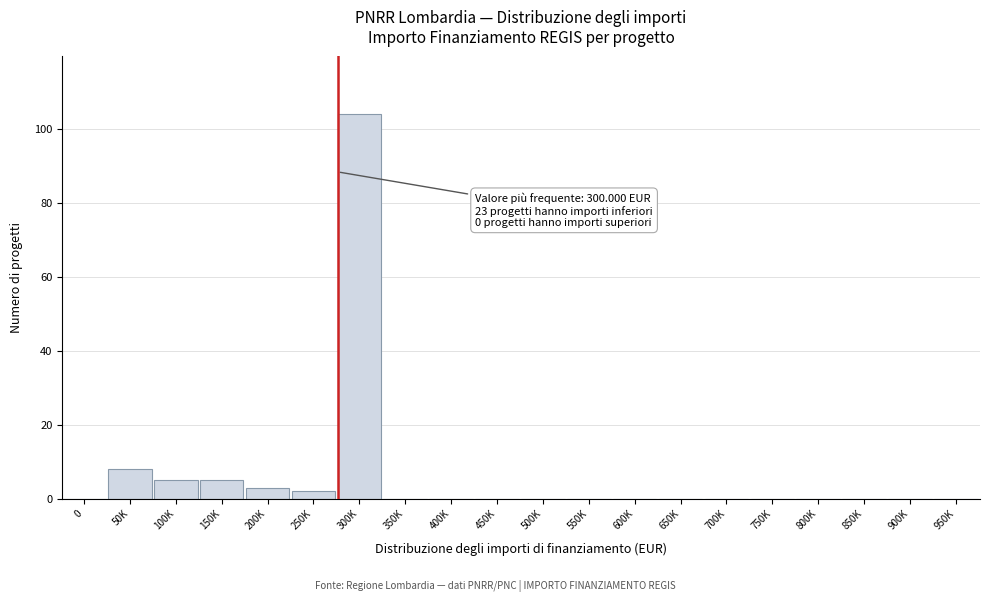

What is the maximum value shown in the chart?

104